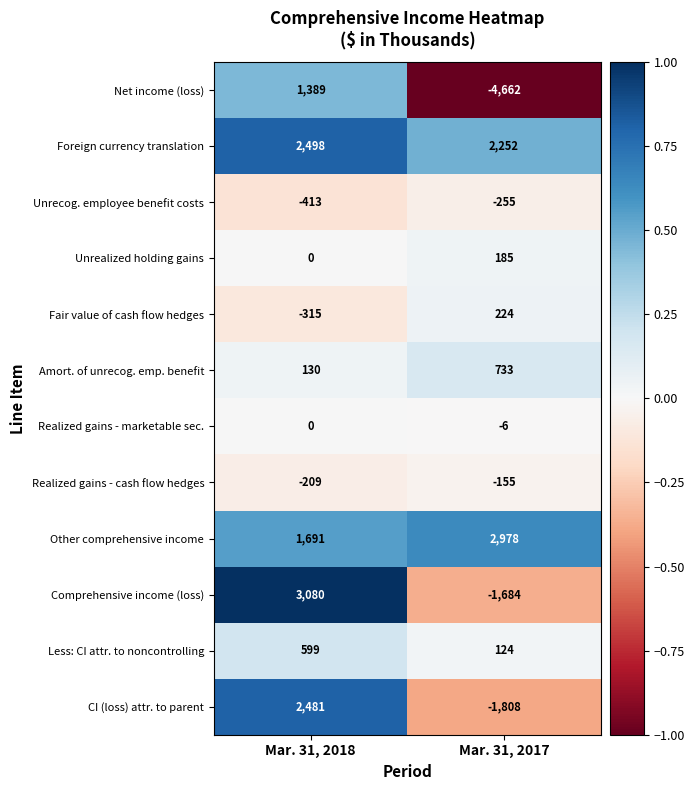

Rank the series at Mar. 31, 2017 from lowest to highest value.

Net income (loss), CI (loss) attr. to parent, Comprehensive income (loss), Unrecog. employee benefit costs, Realized gains - cash flow hedges, Realized gains - marketable sec., Less: CI attr. to noncontrolling, Unrealized holding gains, Fair value of cash flow hedges, Amort. of unrecog. emp. benefit, Foreign currency translation, Other comprehensive income